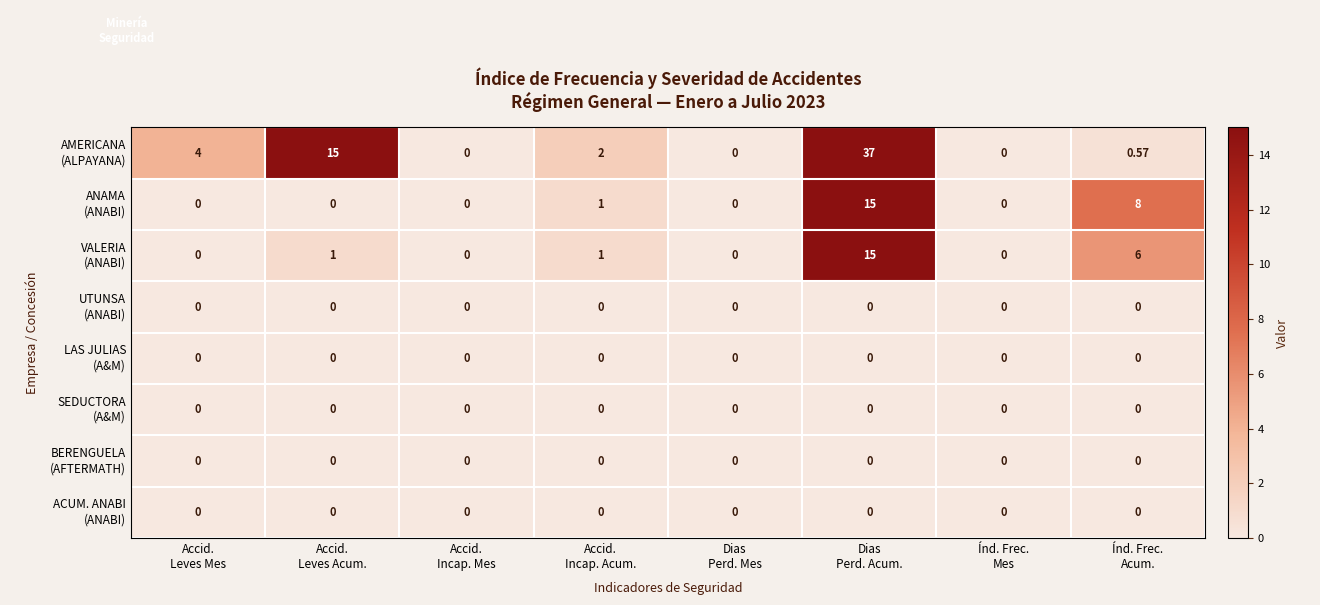

What is the difference between the highest and lowest values at Accid.
Leves Acum.?

15.0